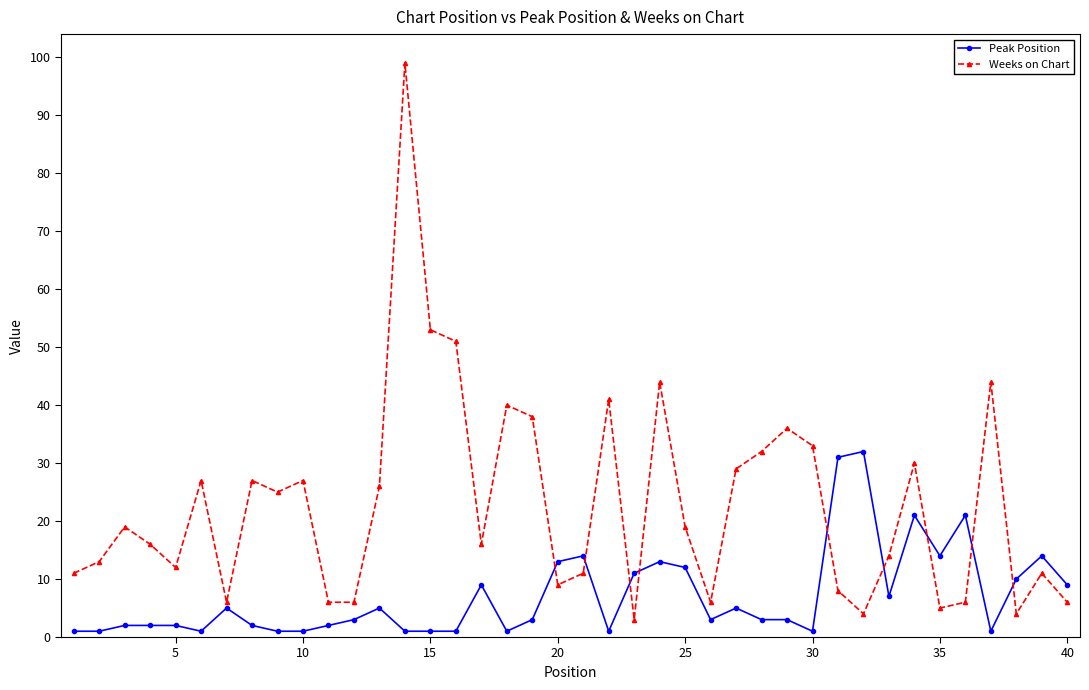

Rank the series by their maximum value, from lowest to highest.

Peak Position, Weeks on Chart